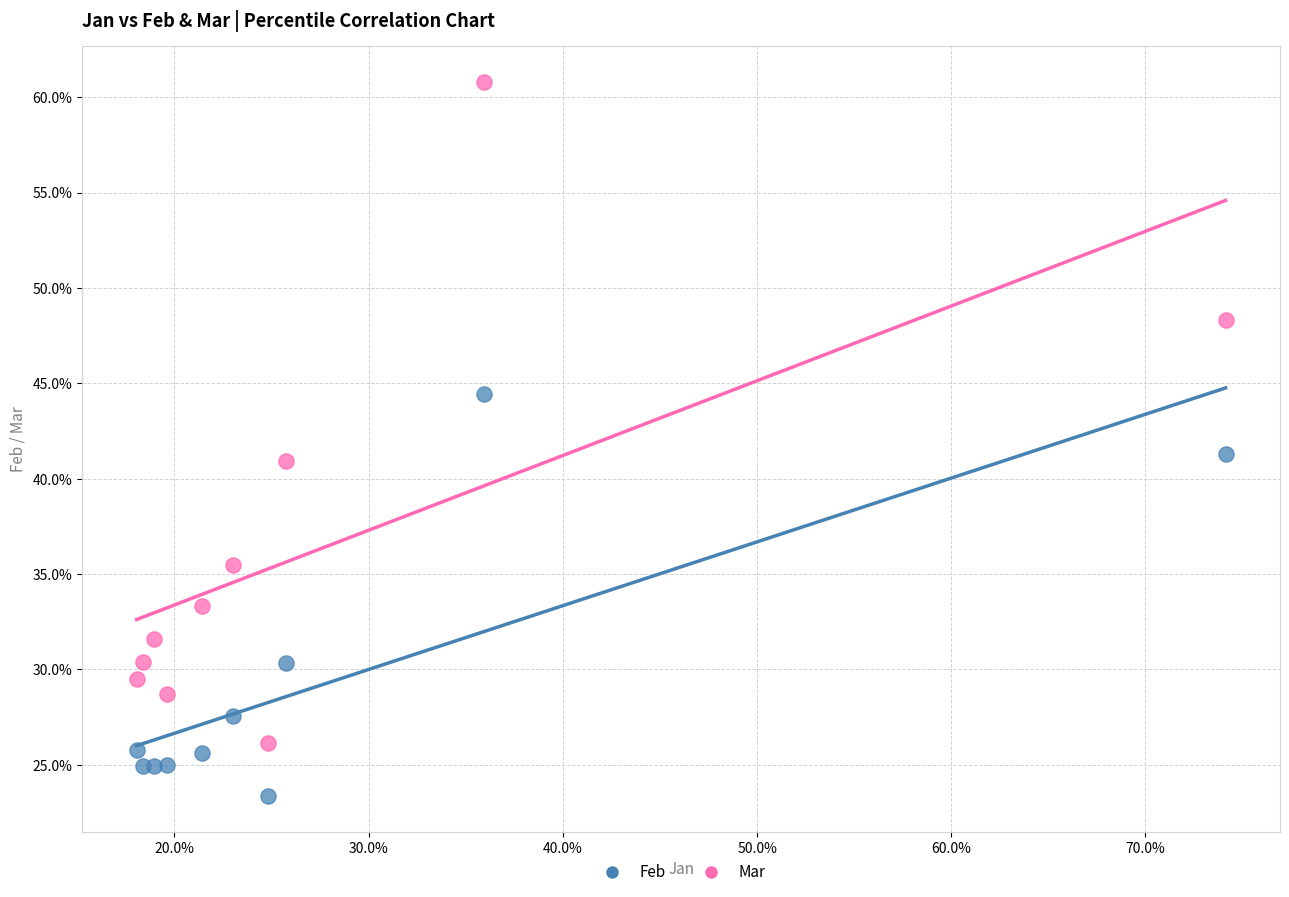

What are all the series names shown in the legend?

Feb, Mar